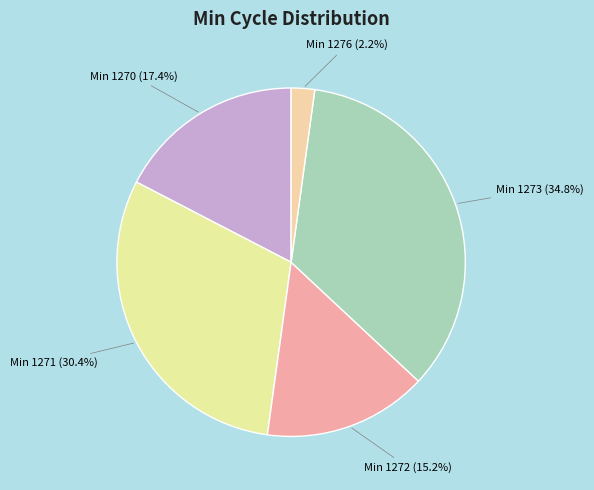

Rank the categories by value from highest to lowest.

Min 1273, Min 1271, Min 1270, Min 1272, Min 1276